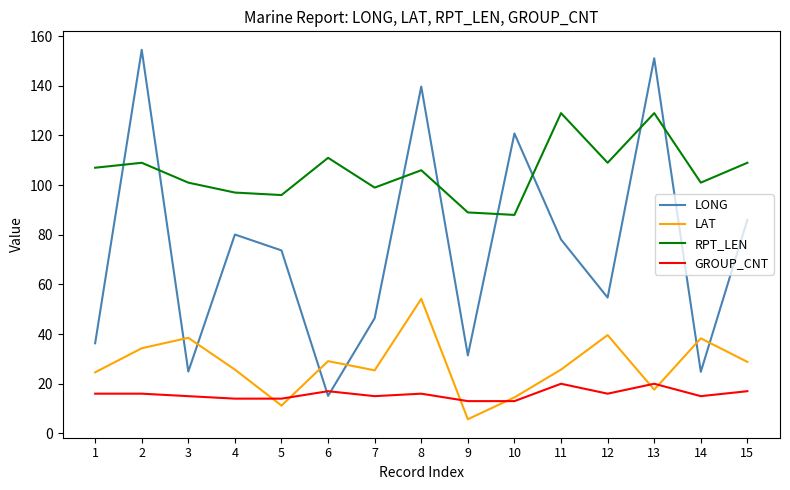

What is the difference between the second highest and second lowest values in the LAT series?

28.4